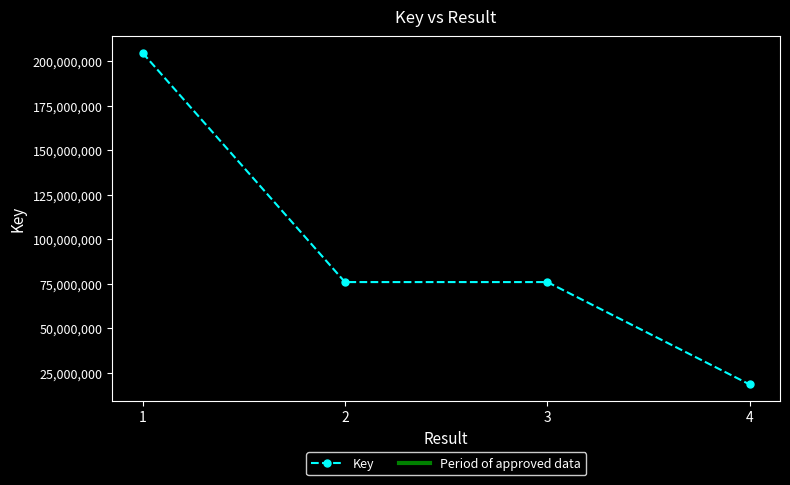

What is the difference between the maximum and minimum values?

186382272